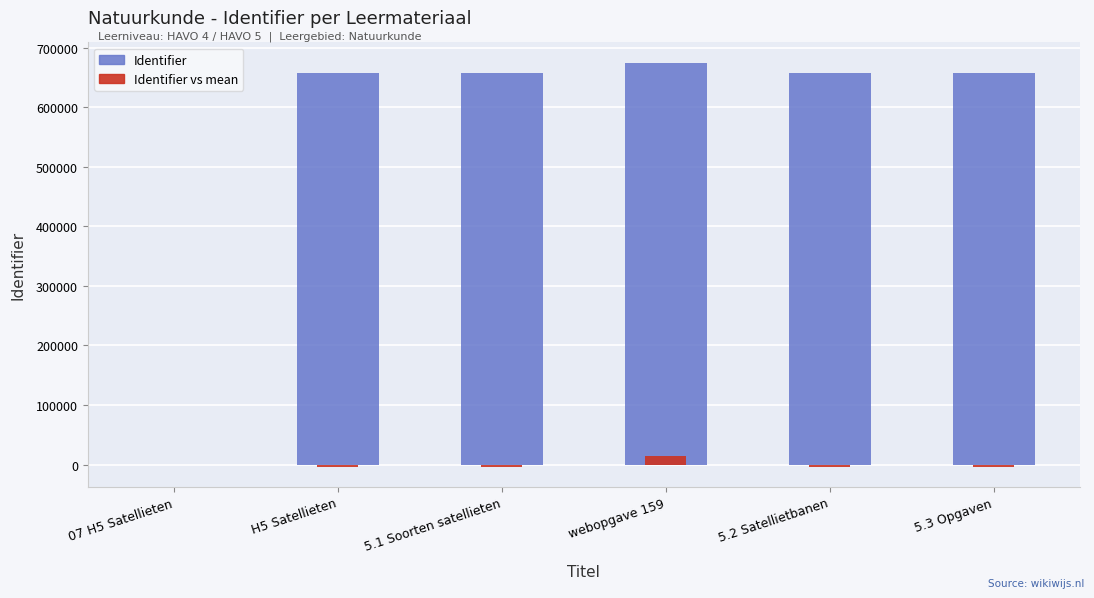

Reading left to right, list all the values displayed in this chart.

Identifier: 07 H5 Satellieten=0.0	H5 Satellieten=657447.0	5.1 Soorten satellieten=657448.0	webopgave 159=674676.0	5.2 Satellietbanen=657450.0	5.3 Opgaven=657451.0
Identifier vs mean: 07 H5 Satellieten=0.0	H5 Satellieten=-3447.4	5.1 Soorten satellieten=-3446.4	webopgave 159=13781.6	5.2 Satellietbanen=-3444.4	5.3 Opgaven=-3443.4